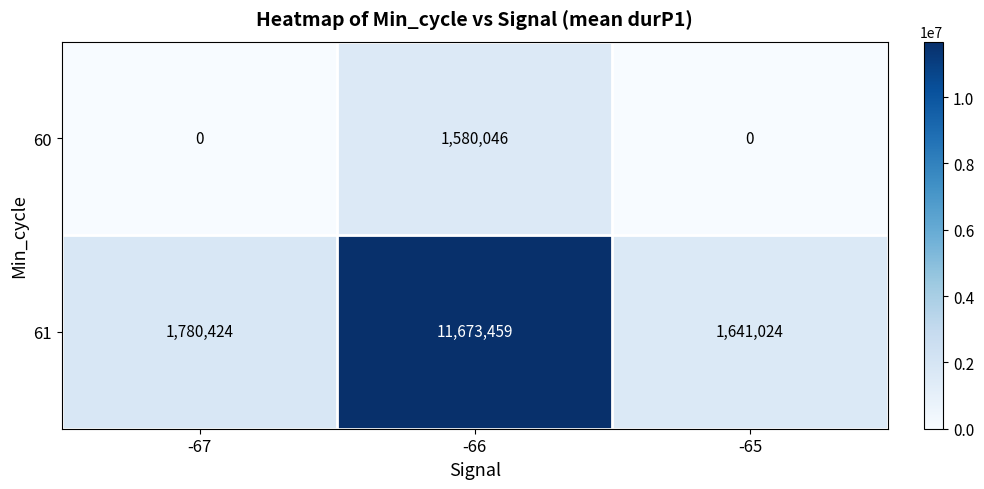

Reading left to right, list all the values displayed in this chart.

60: 0	1580046	0
61: 1780424	11673459	1641024